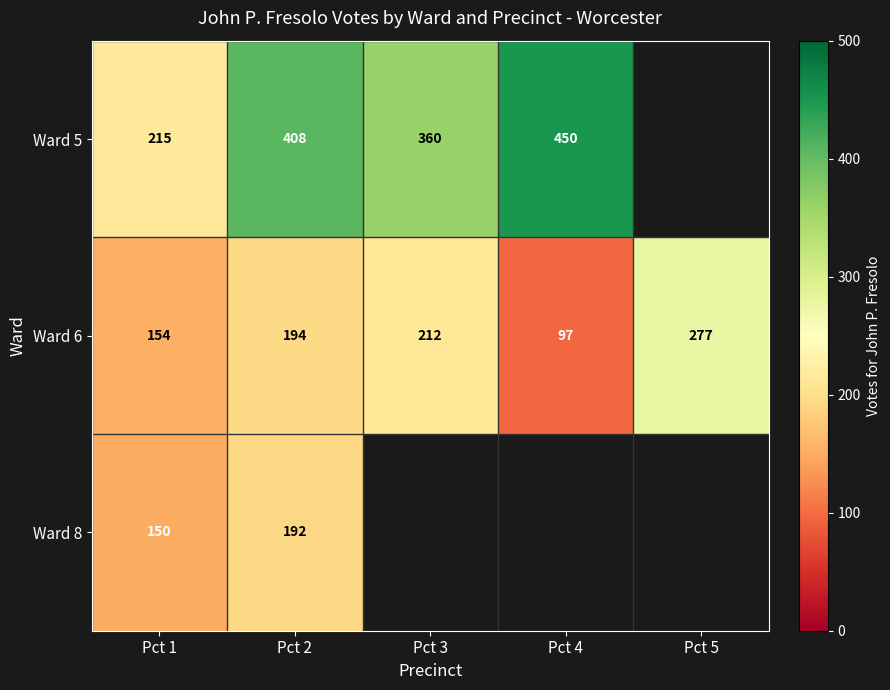

At which label is Ward 6 closest to 187?

Pct 2